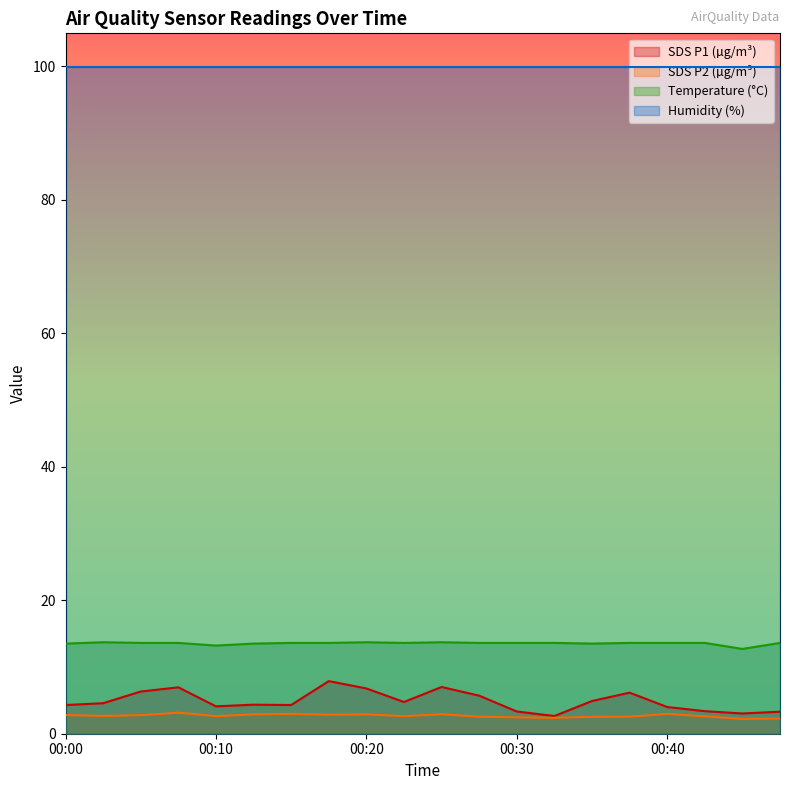

What is the total value across all series at 00:10?

119.8